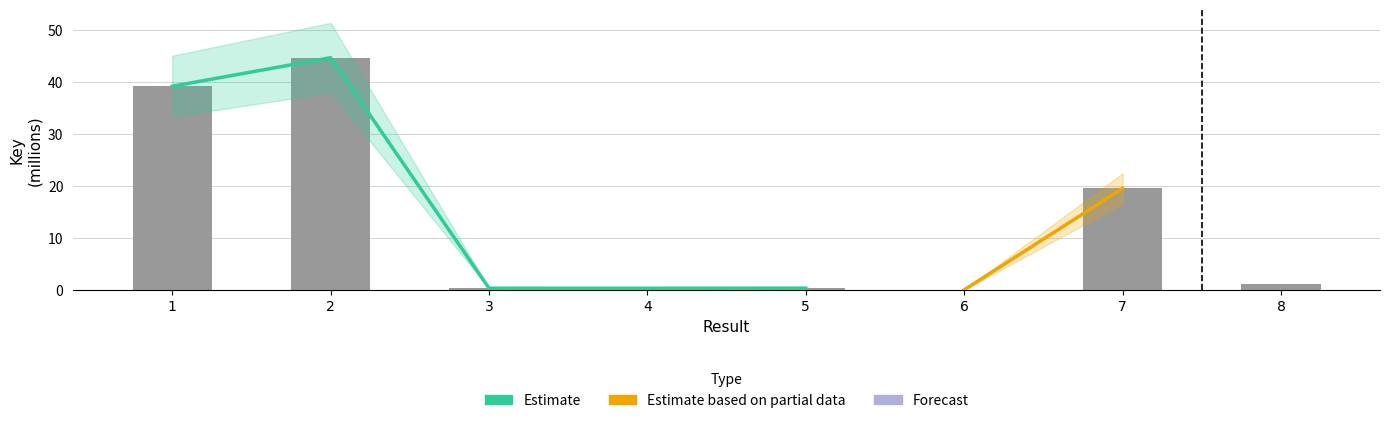

True or false: the data shows 12.8 at 1.

False